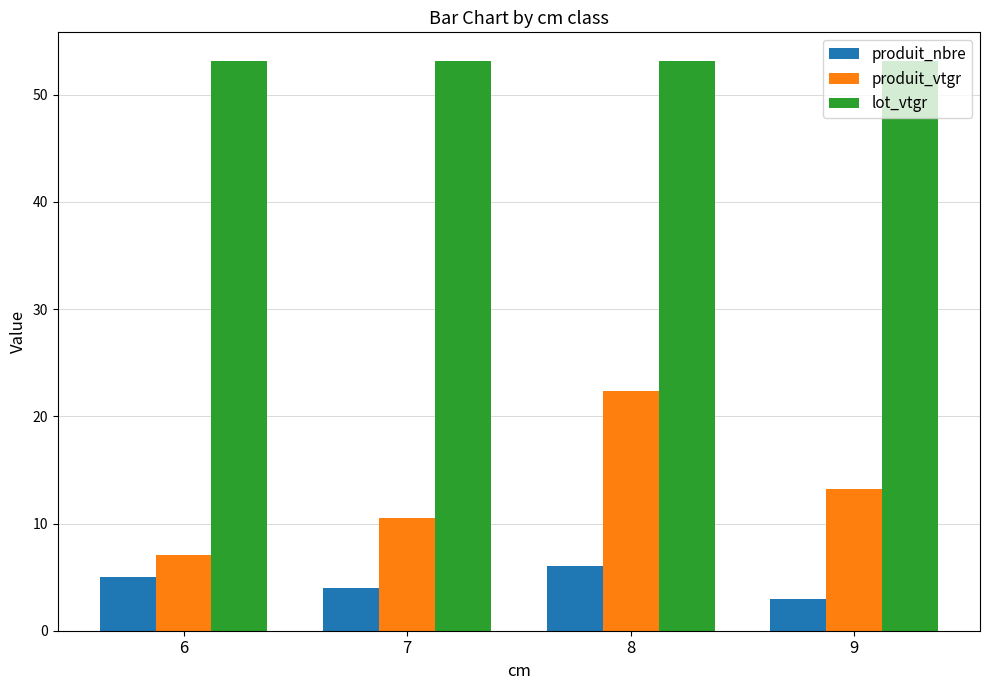

Which series has the largest range (max minus min)?

produit_vtgr